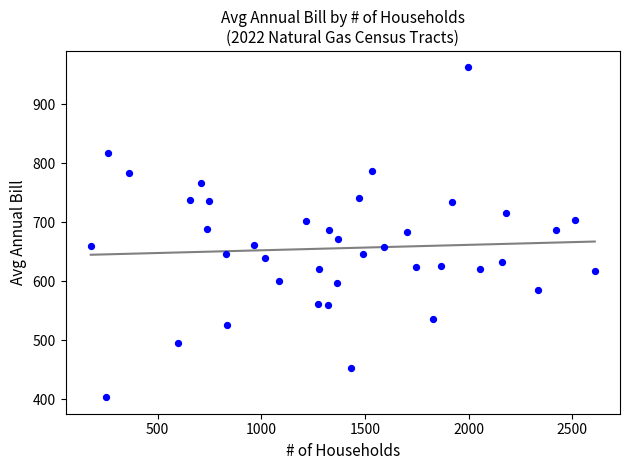

What is the range of X values (max minus min)?

2432.0